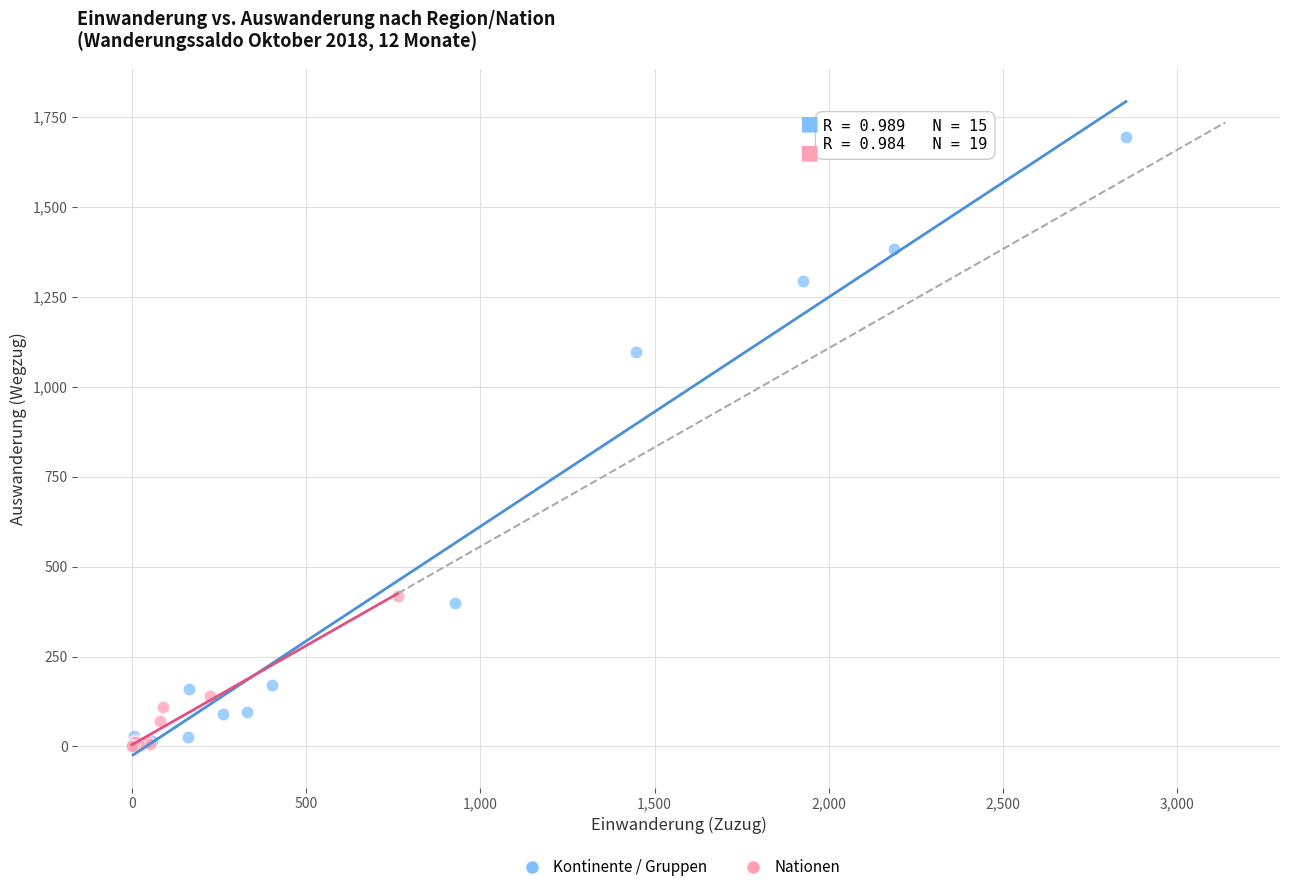

Which series has the largest Y range (max minus min)?

Kontinente / Gruppen